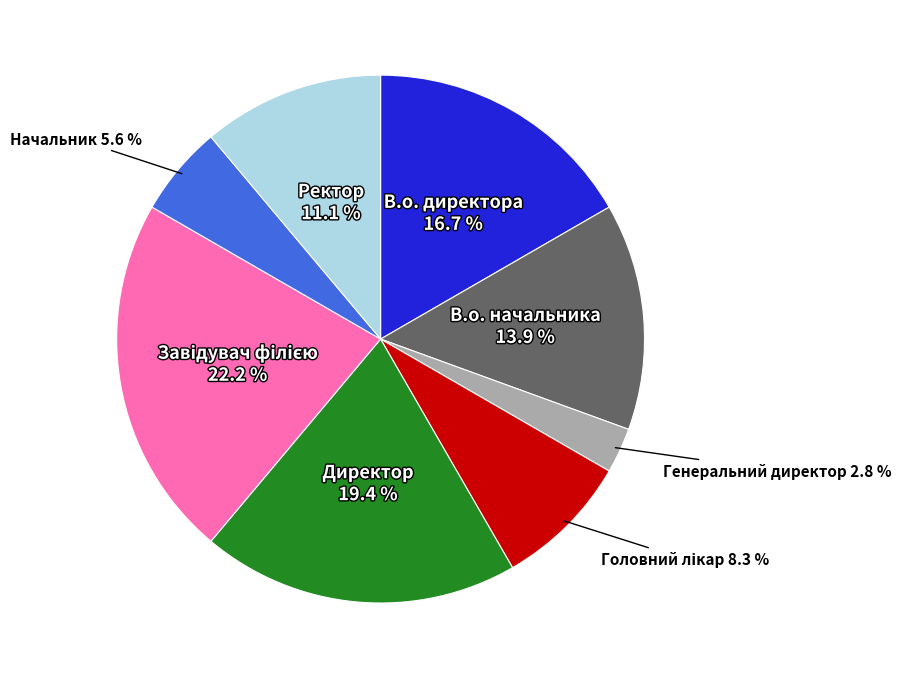

Does any single category account for the majority?

No